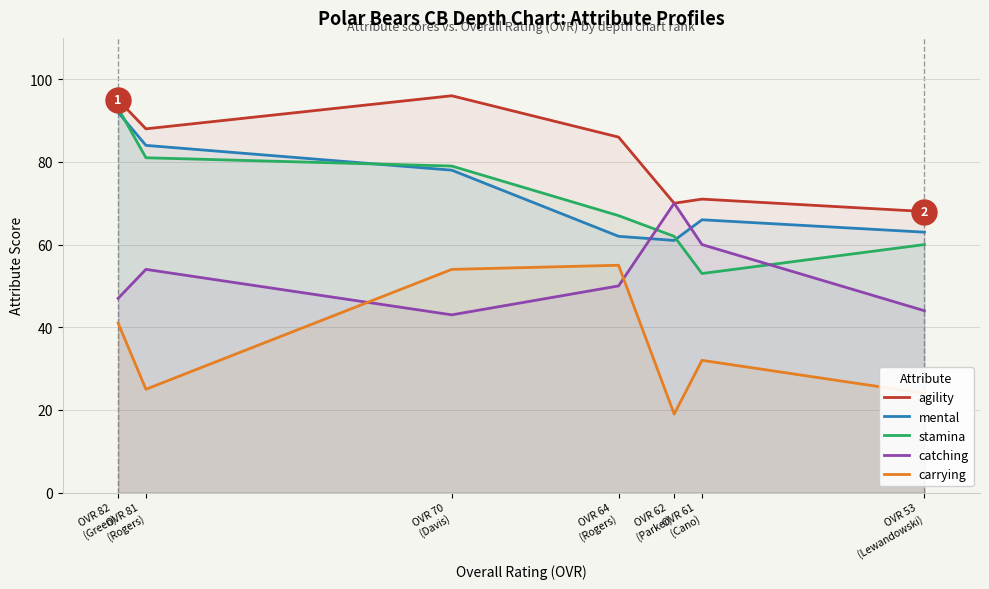

What is the label of the 6th point from the left?

OVR 61
(Cano)